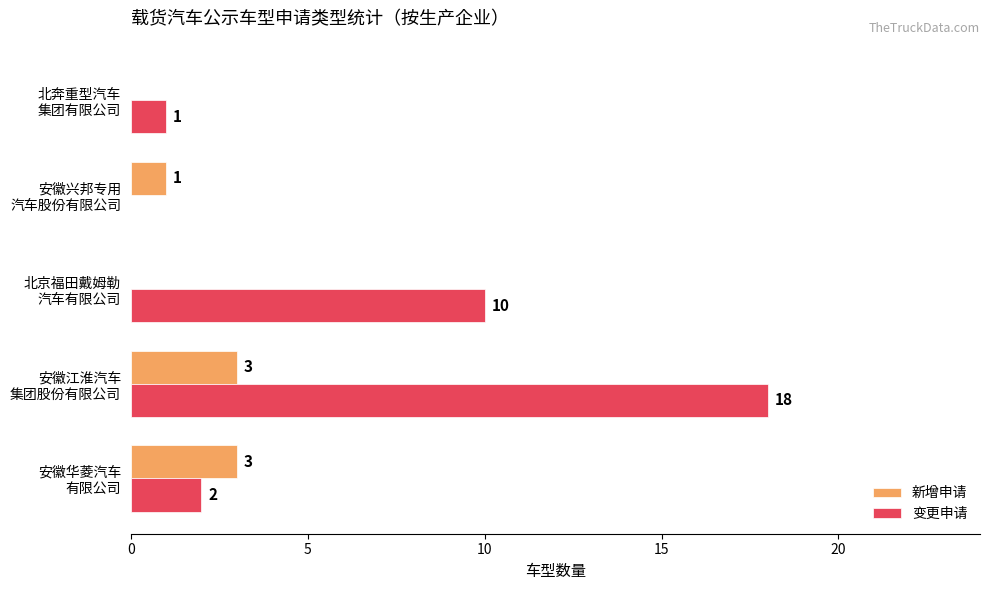

How many categories are shown in the chart?

5